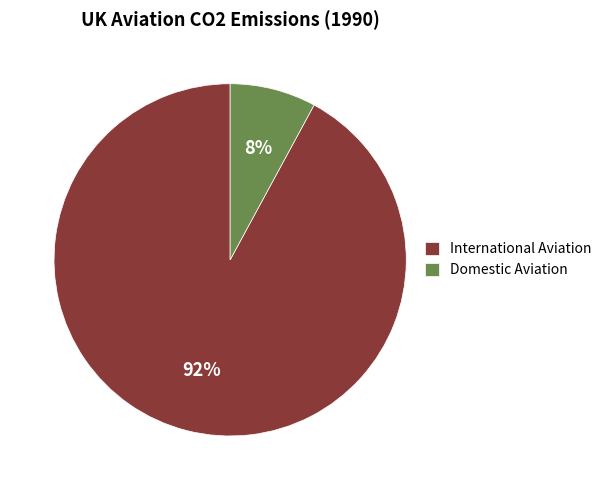

True or false: Domestic Aviation accounts for 8% of the total.

True